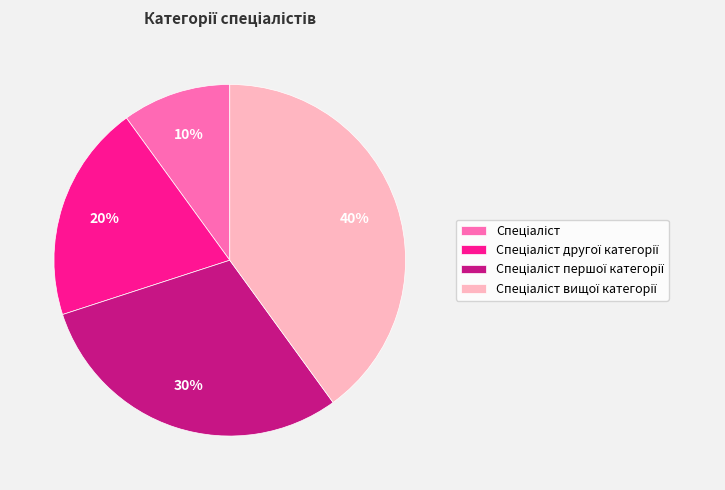

Does any single category account for the majority?

No